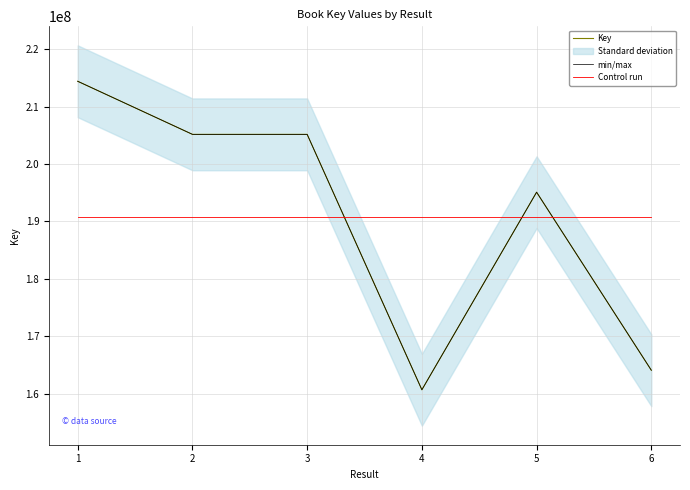

True or false: Key and min/max intersect in this chart.

False